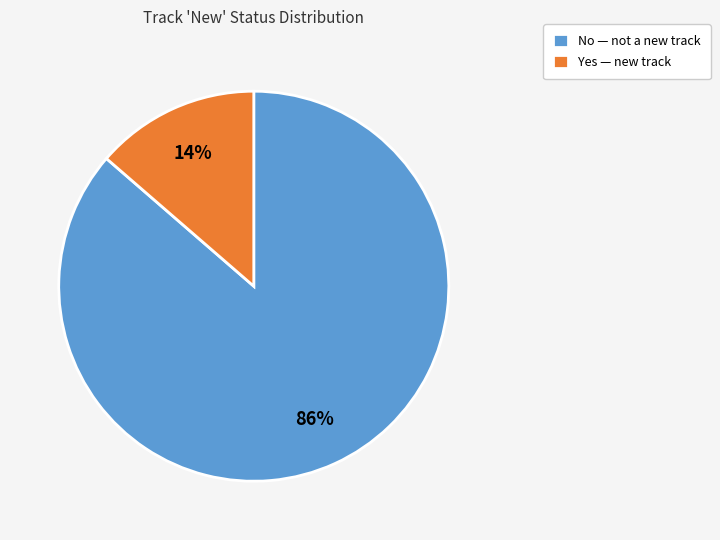

Which has a higher value, Yes or No?

No